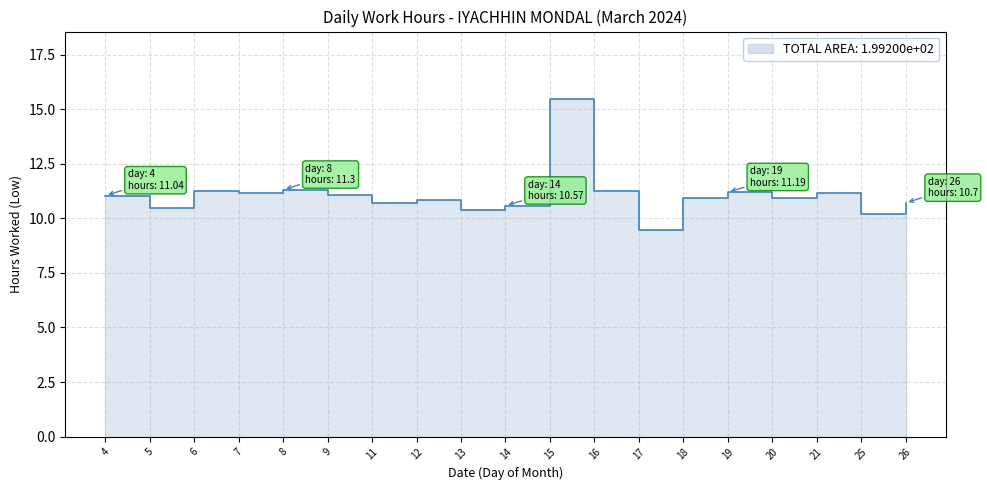

True or false: the data shows 11.2 at 7.

True